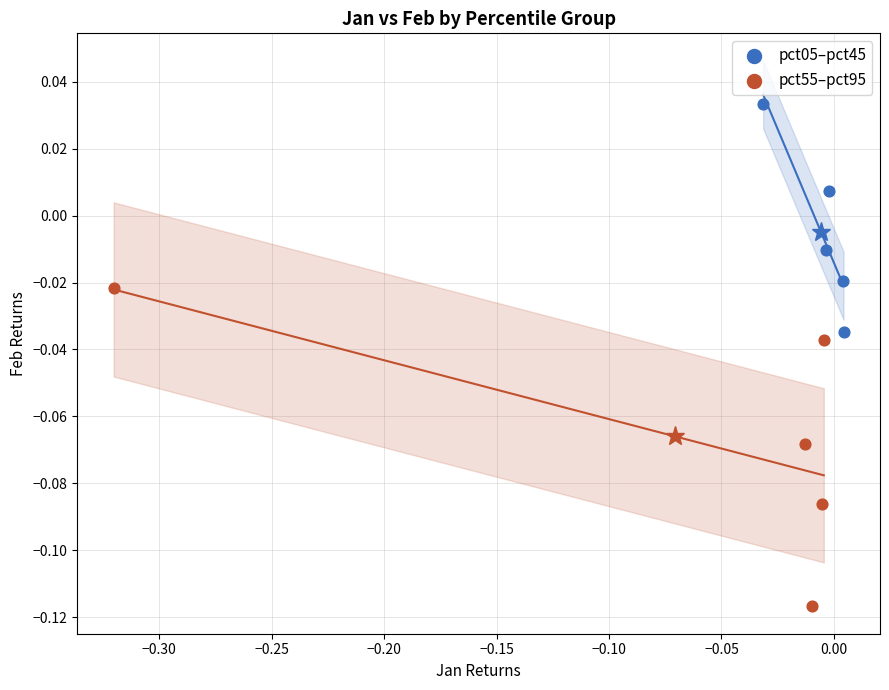

Which series reaches the maximum Y coordinate?

pct05–pct45